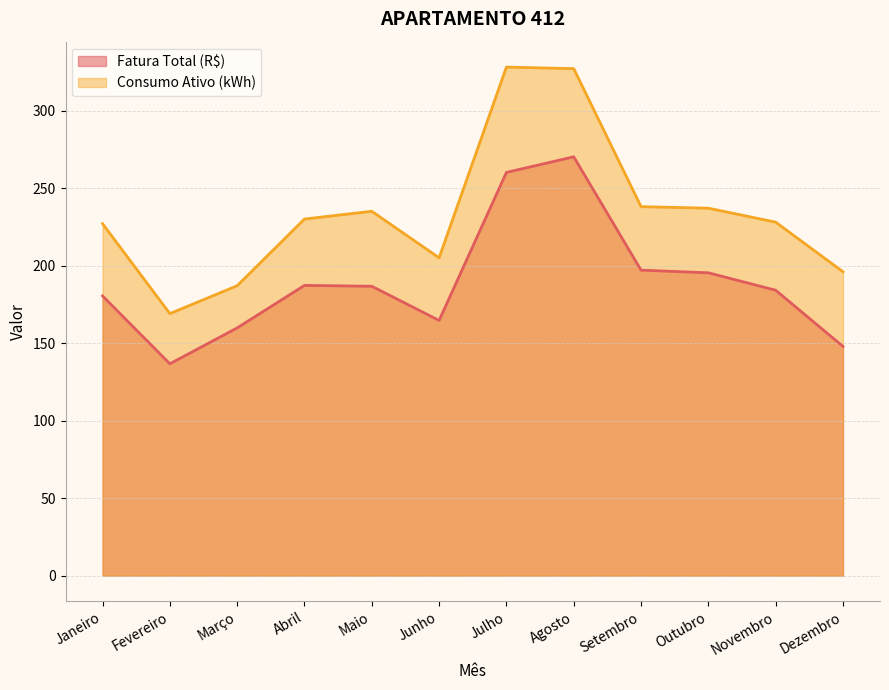

What is the minimum value for Consumo Ativo (kWh)?

169.0